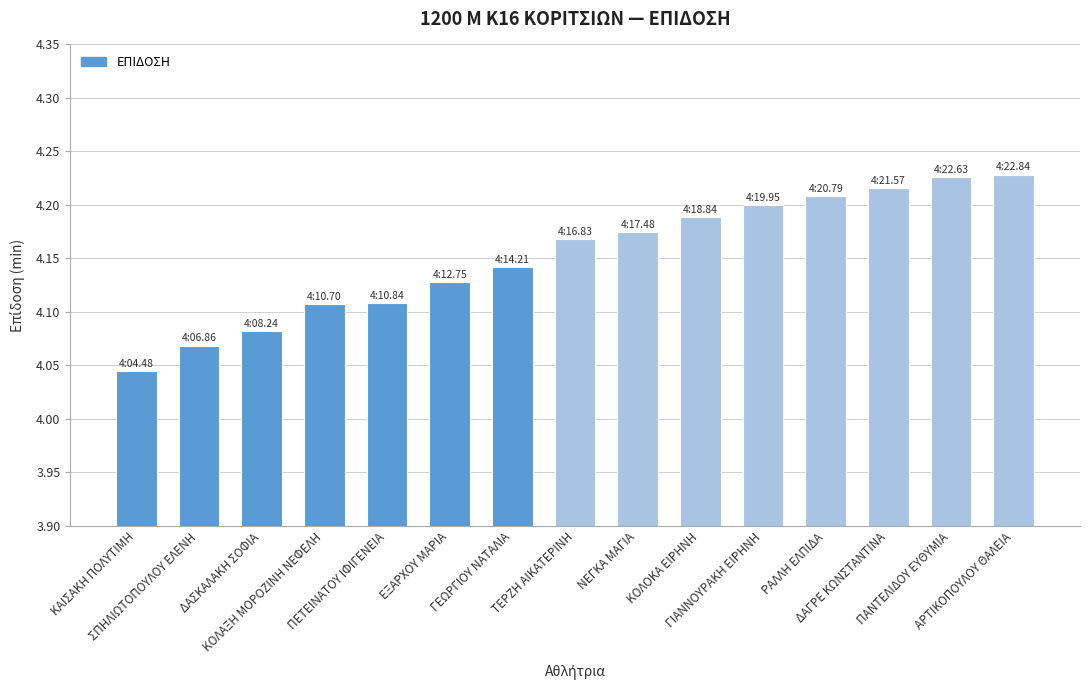

How many bars are there in total?

15